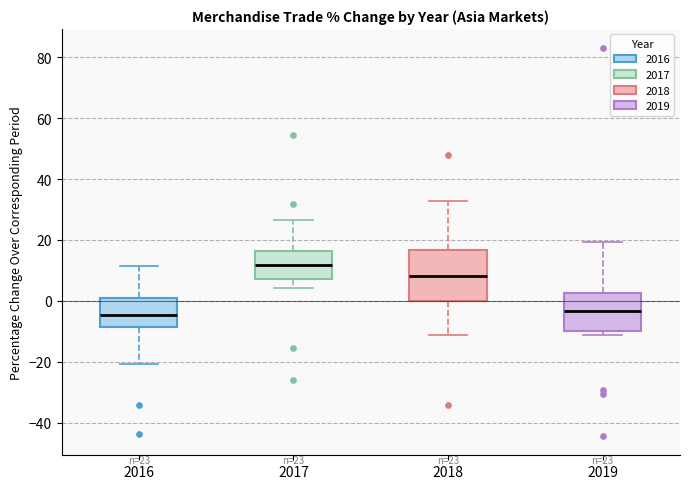

Which box's median line is the highest?

2017